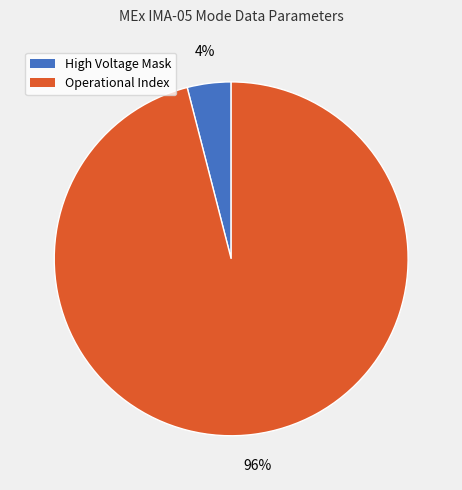

What percentage is the Operational Index slice, to the nearest percent?

96%